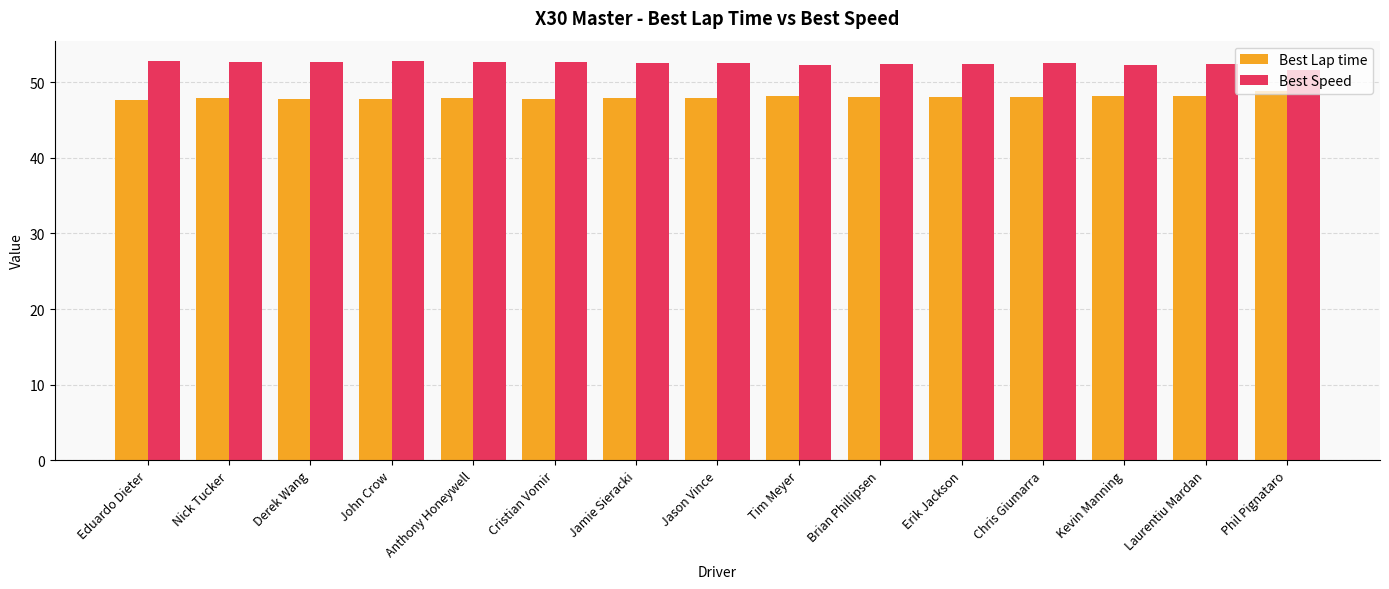

What is the maximum value shown in the chart?

52.8